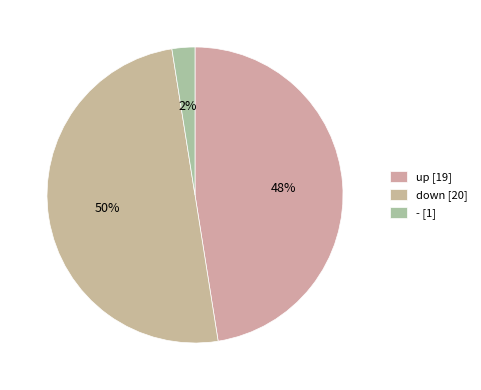

Count the number of slices in the pie.

3